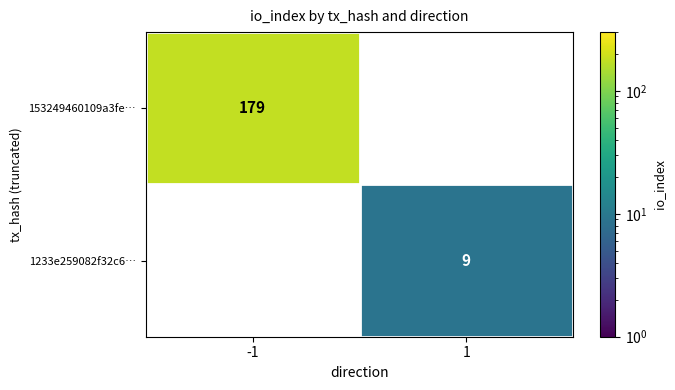

How many series are shown in this chart?

2